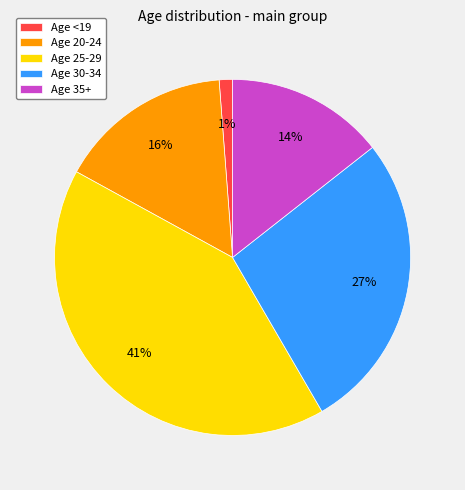

To the nearest percent, what is the combined percentage of Age <19 and Age 20-24?

17%